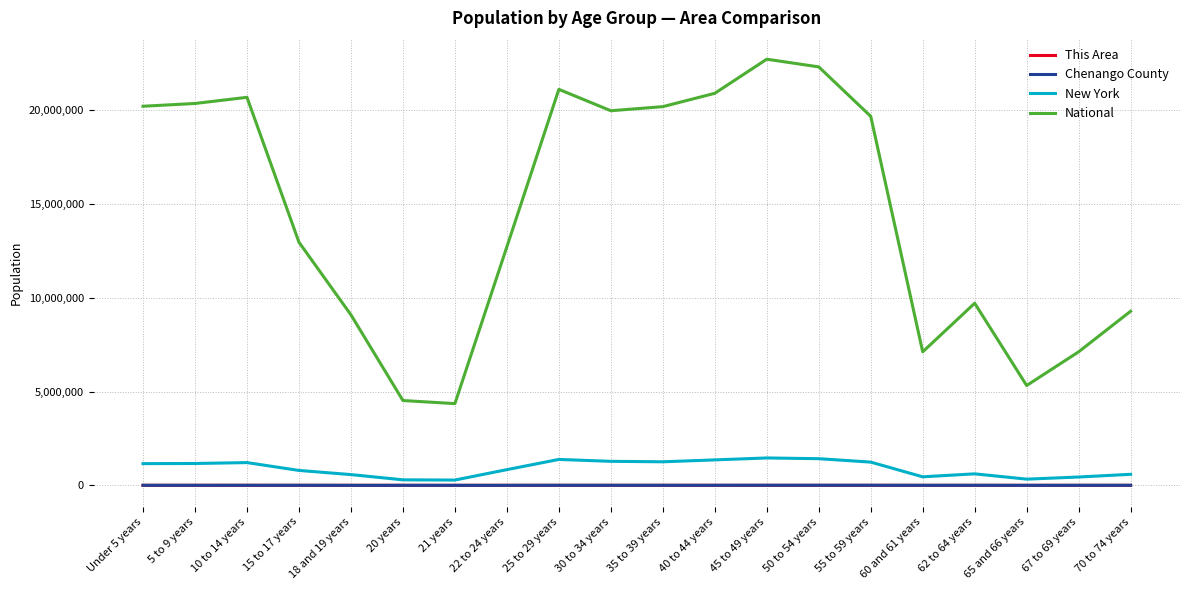

Where is New York nearest to the value 870179?

22 to 24 years